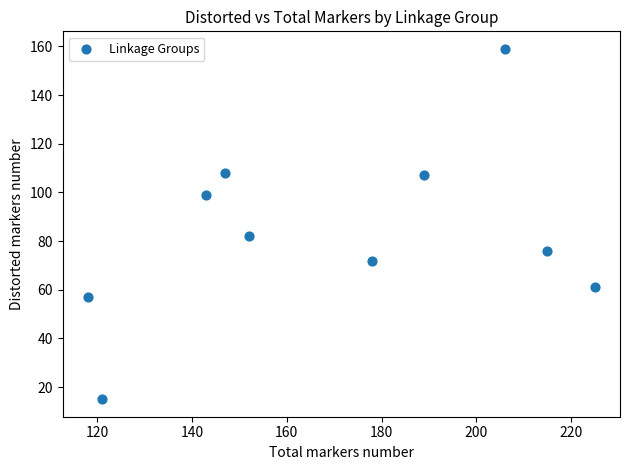

What is the range of Y values (max minus min)?

144